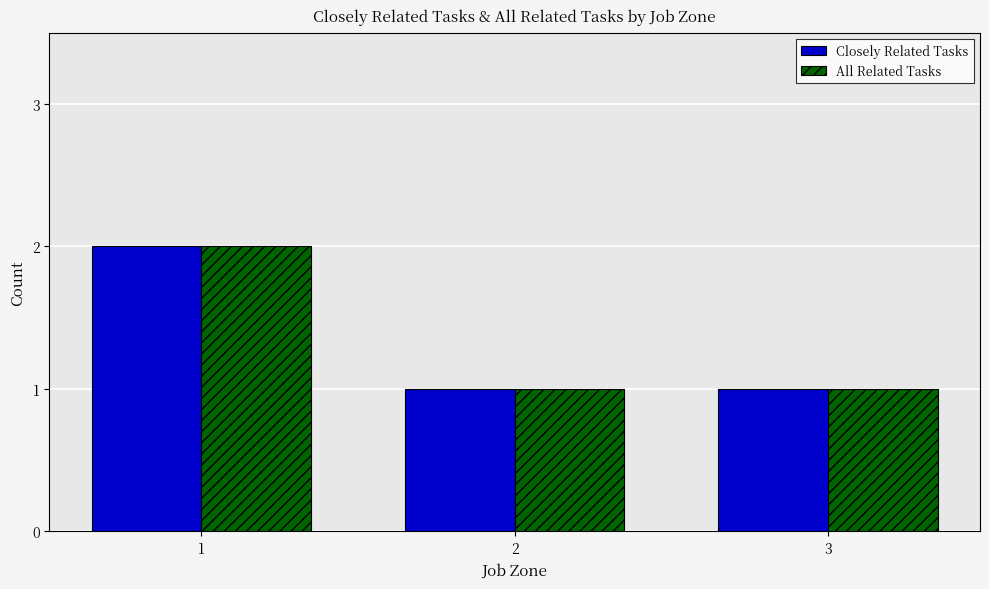

Is the value of All Related Tasks at 1 greater than the value of Closely Related Tasks at 2?

Yes